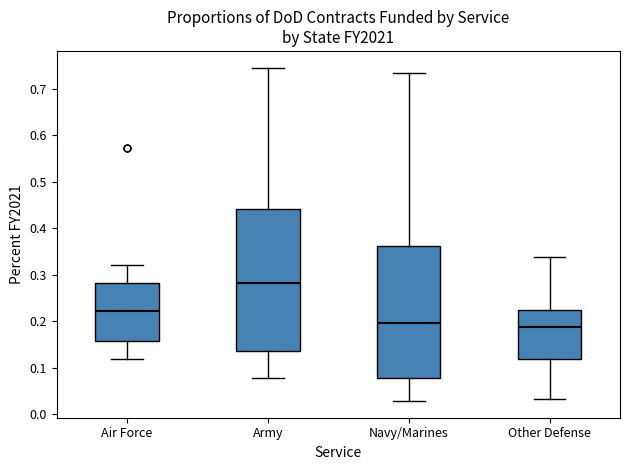

Comparing the boxes themselves (not the whiskers), which one is the tallest?

Army